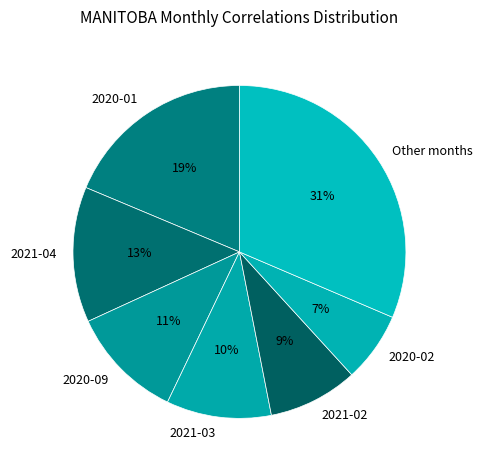

Is the sum of Other months and 2020-09 greater than half?

No